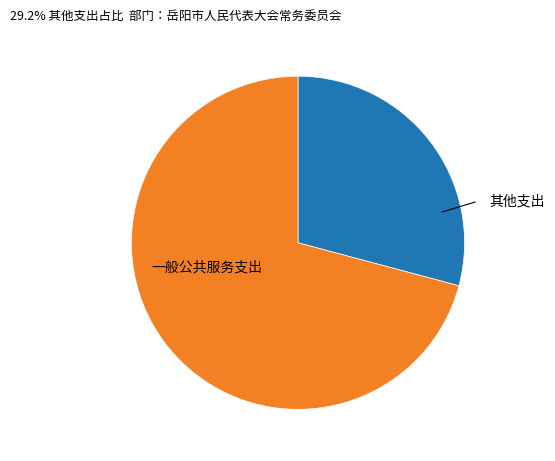

Is there any slice that represents more than half of the pie?

Yes